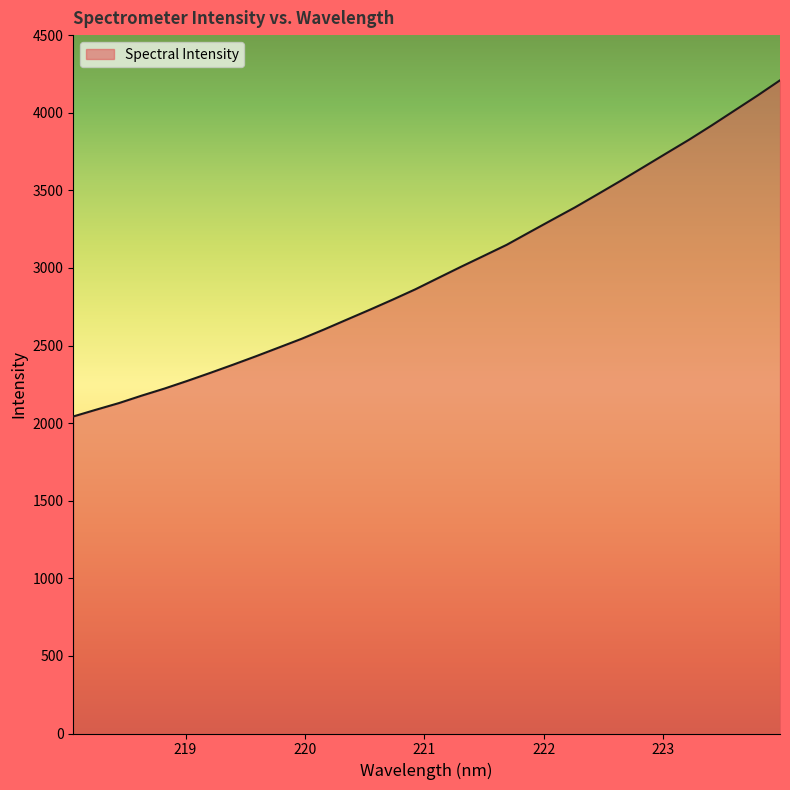

True or false: there are more than 1 points higher than both neighbors.

False